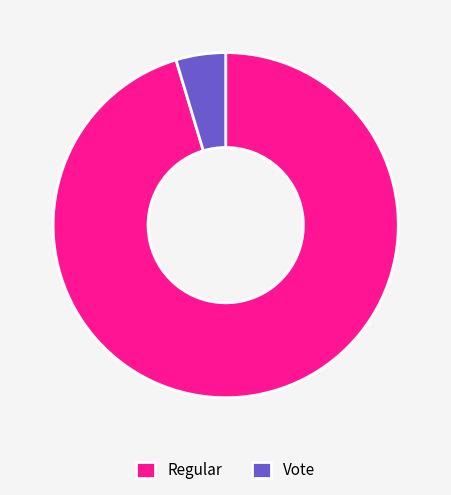

The Vote slice represents 17% of the pie. True or false?

False